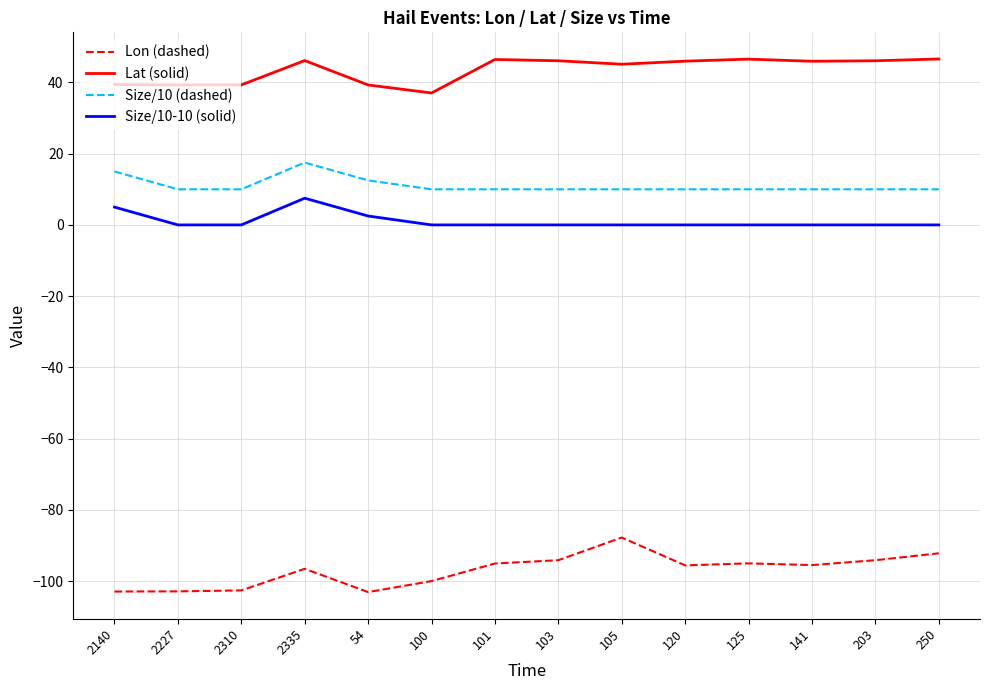

Is it true that Lon (dashed) equals -37.2 at 54?

False